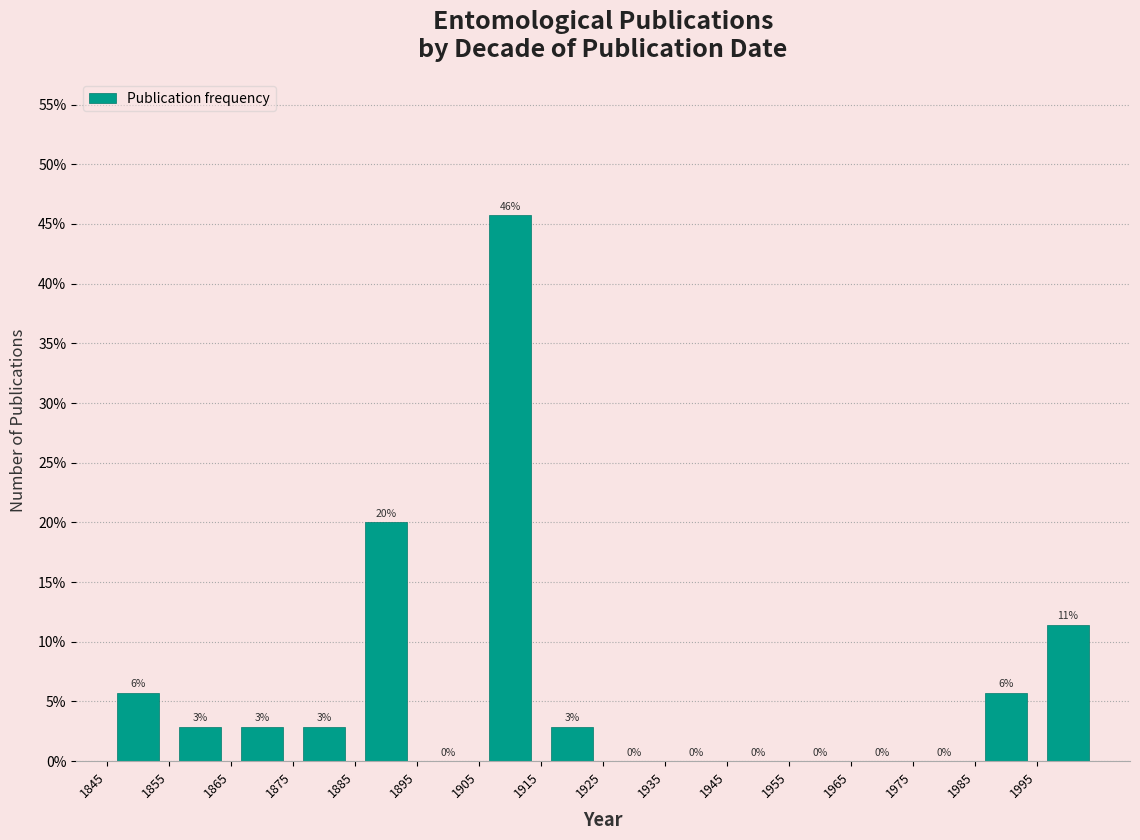

Over which range of the x-axis is the bar tallest?

1905 to 1915